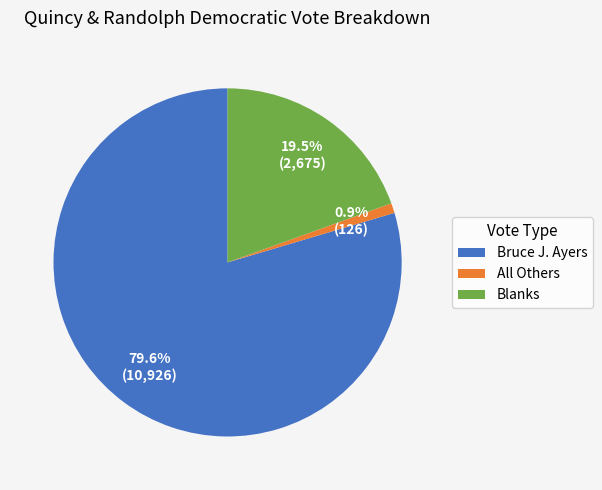

What percentage do Bruce J. Ayers and All Others together represent?

80.5%